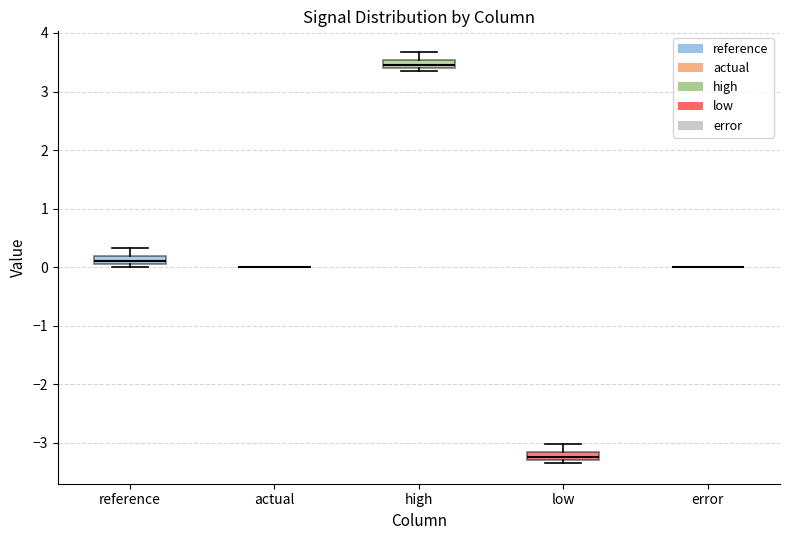

Where is the lower edge of the box for high on the y-axis? The values are not printed on the chart, so give them approximately, as read against the axis.

3.4